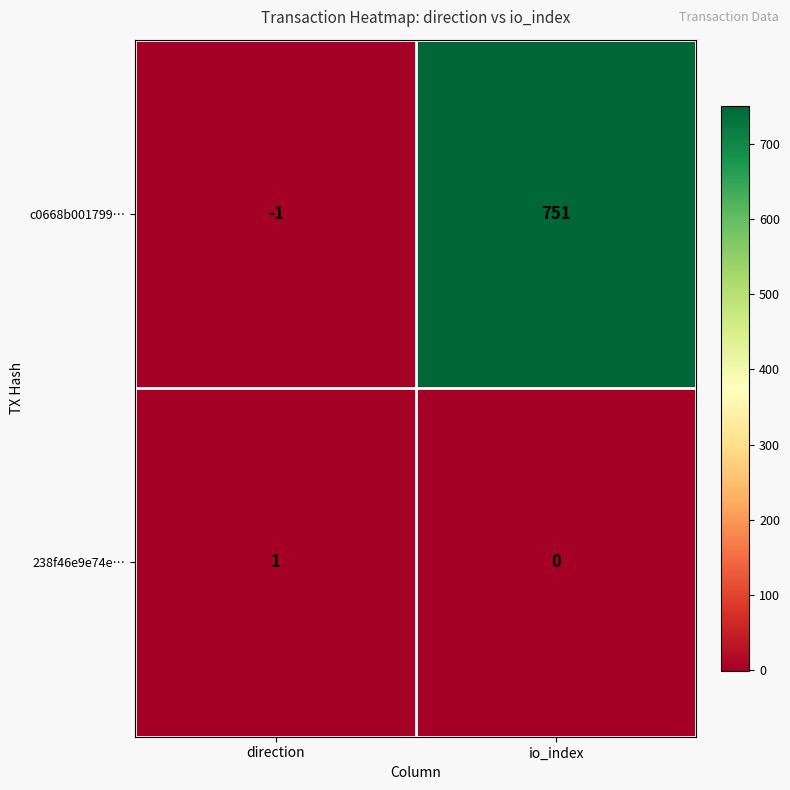

At how many categories does at least one series exceed 265?

1